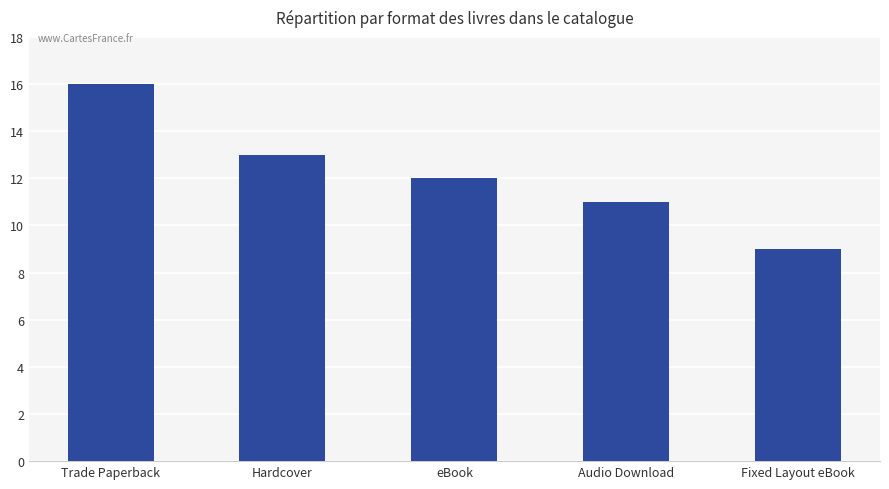

How many values are between 11 and 13?

3